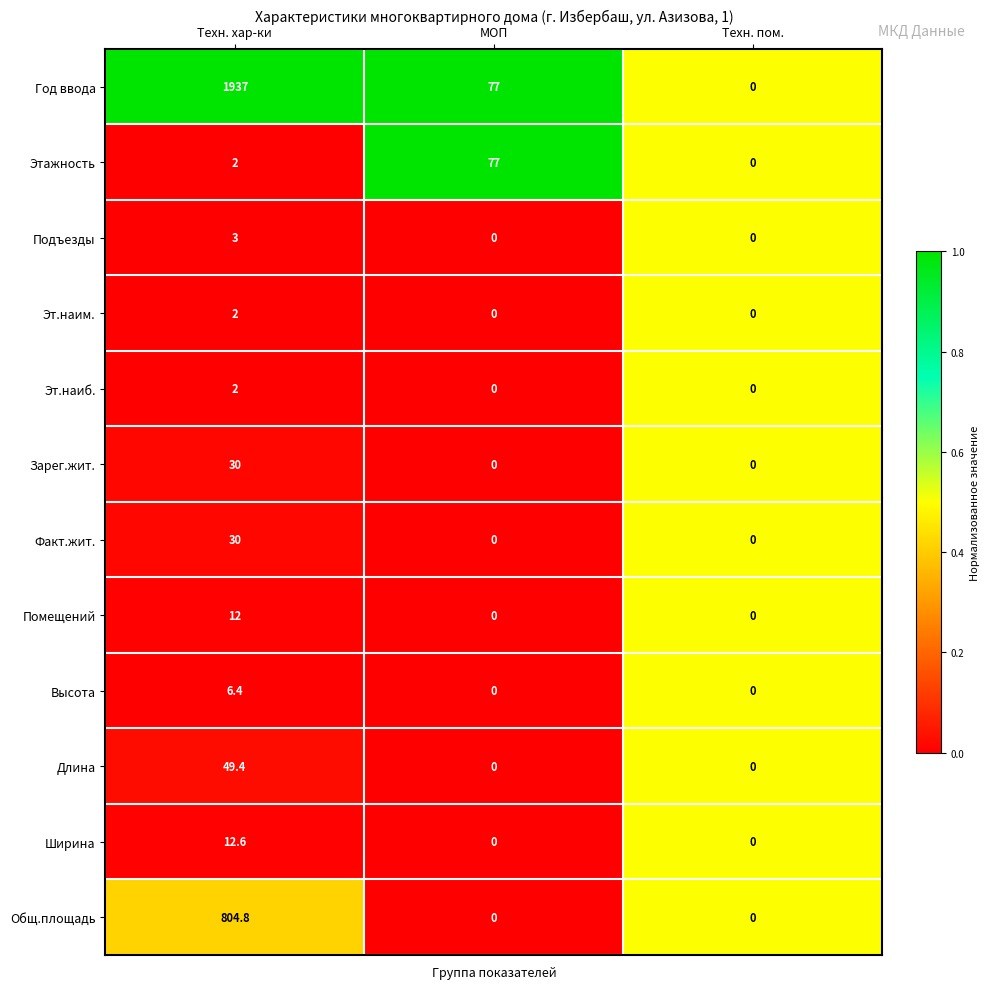

What is the difference between the Эт.наиб. values at Техн. пом. and Техн. хар-ки?

2.0